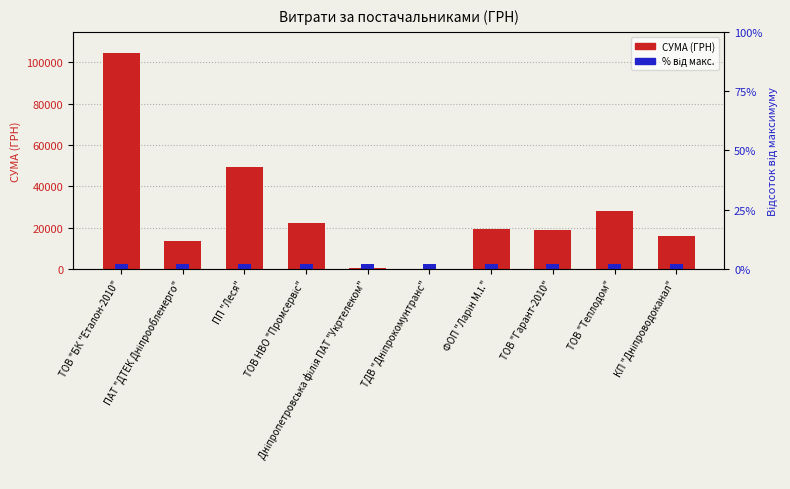

What is the difference between the second highest and second lowest values?

48780.8